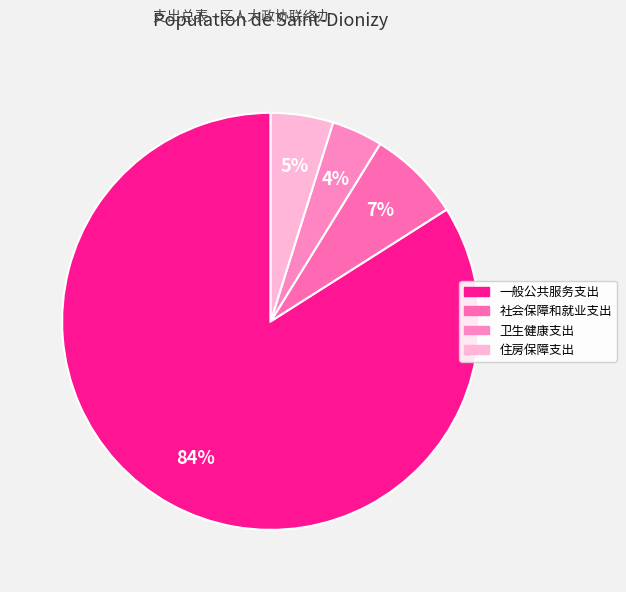

What is the ratio of the value at 住房保障支出 to the value at 社会保障和就业支出?

0.7